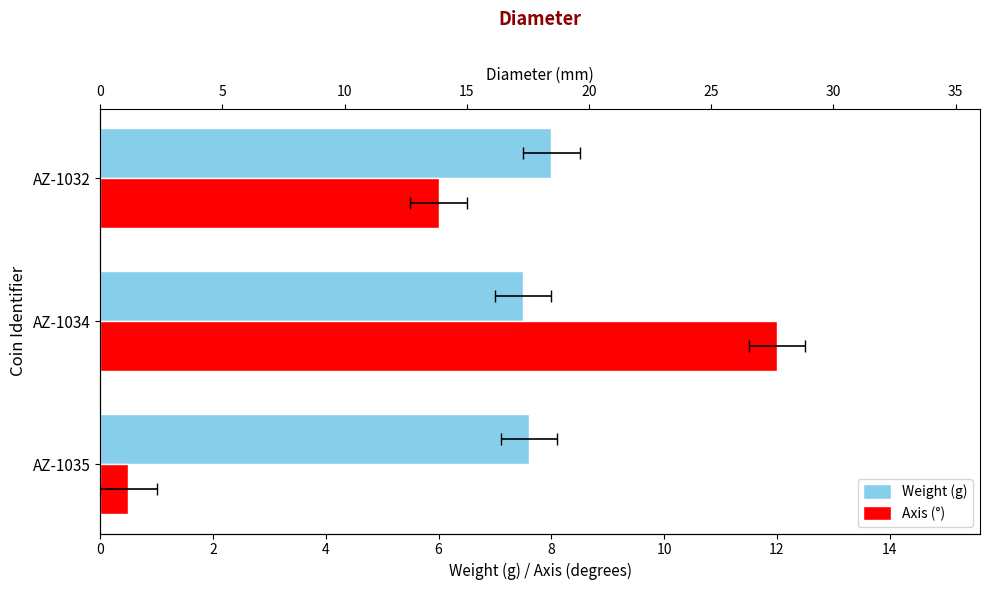

What is the difference between the axis values at AZ-1032 and AZ-1034?

6.0